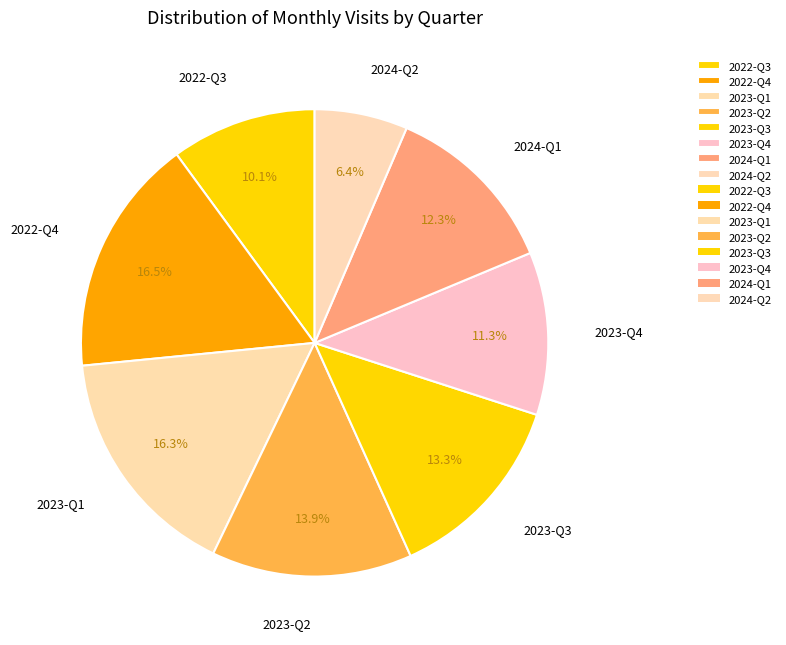

Count the number of slices in the pie.

8